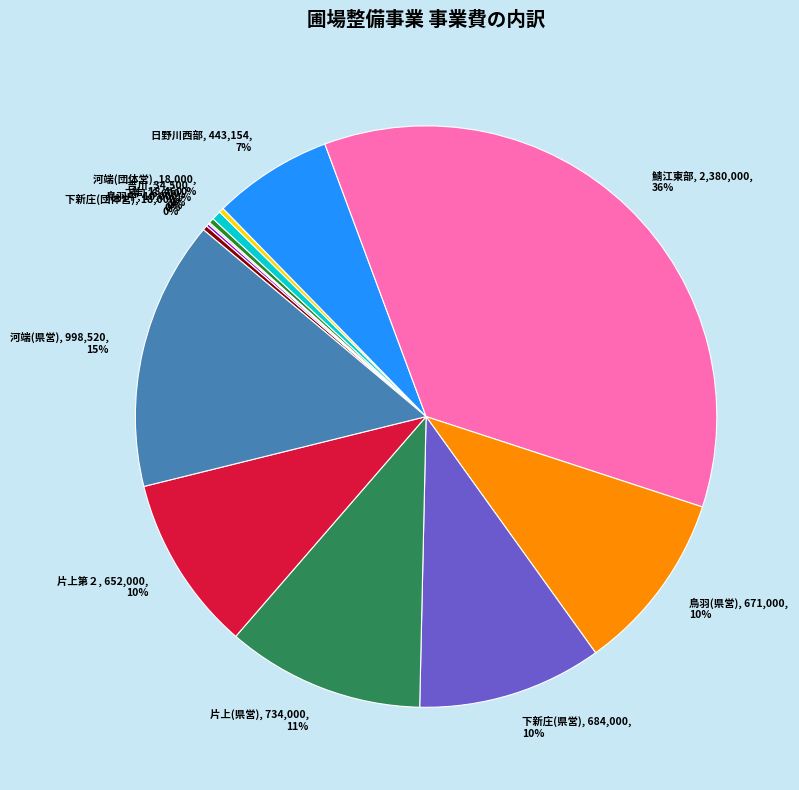

Which slice is the largest?

鯖江東部